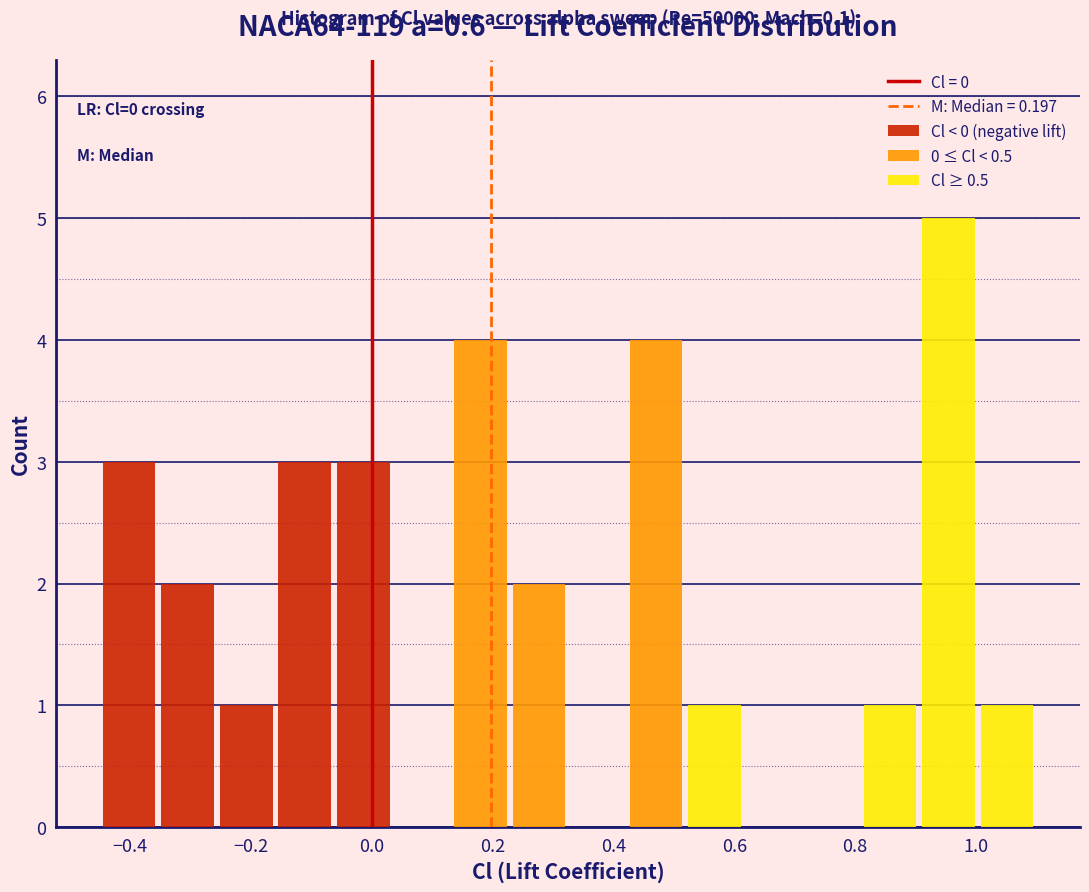

Which range on the x-axis has the tallest stacked bar (by total height)?

0.90 to 1.00